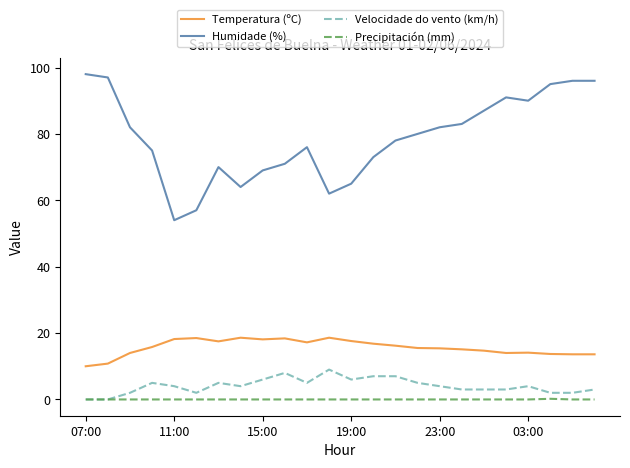

True or false: Velocidade do vento (km/h) and Temperatura (ºC) intersect in this chart.

False